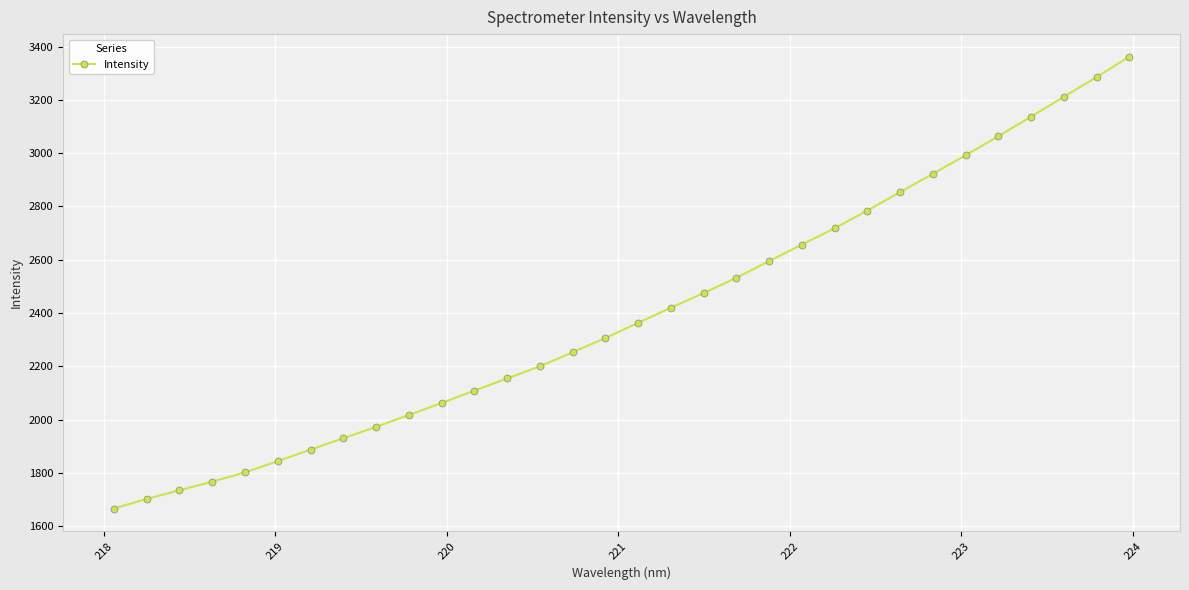

Does the chart have visible grid lines?

Yes